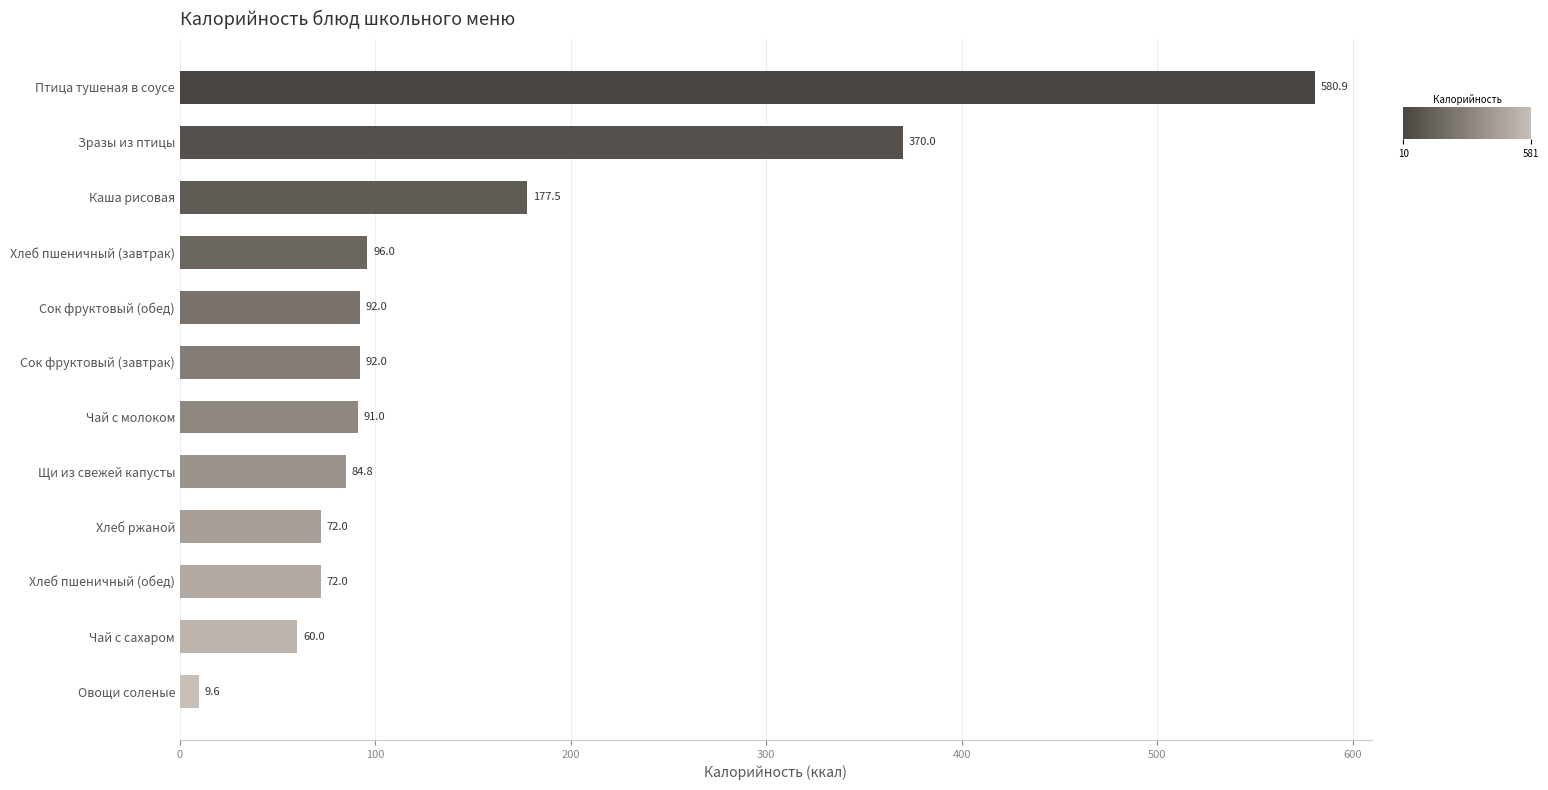

True or false: the data shows 165.5 at Сок фруктовый (завтрак).

False